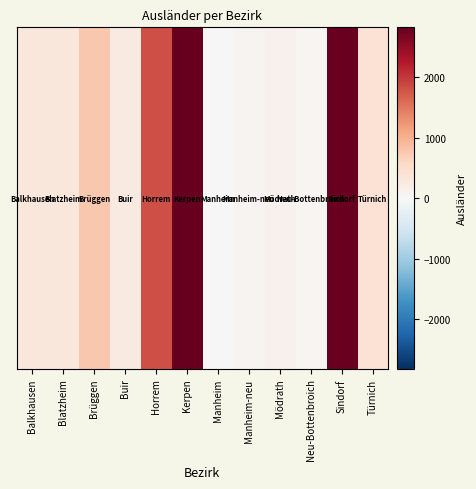

What is the minimum value shown in the chart?

7